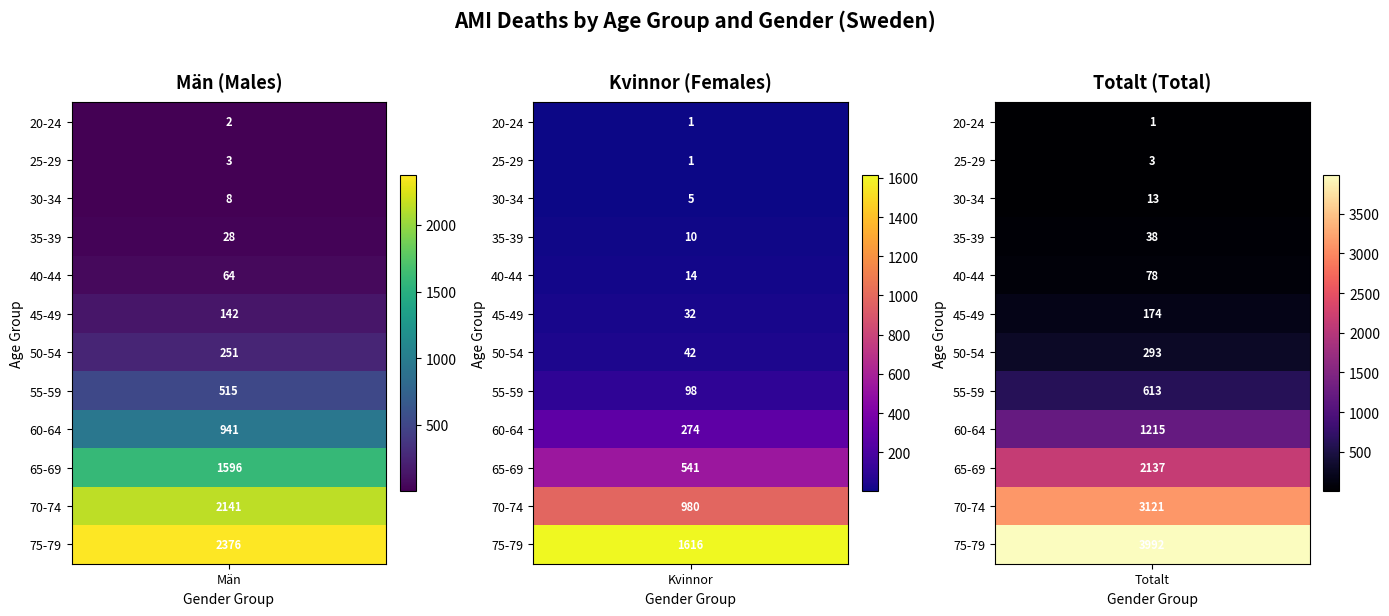

True or false: Totalt has a value of 276 at 8.

False